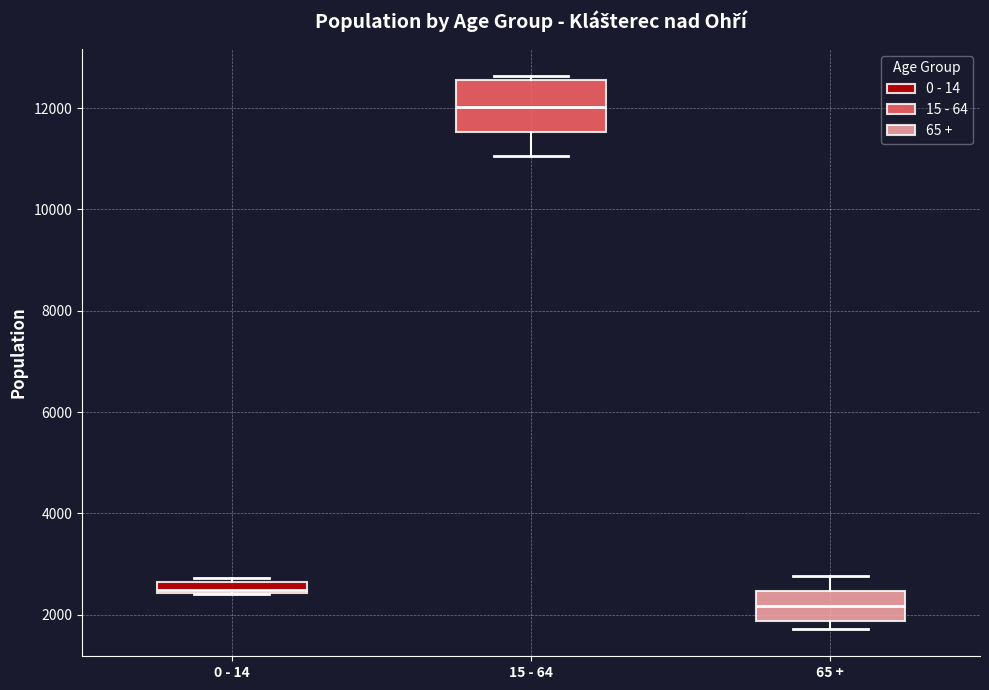

Which box's median line is the highest?

15 - 64